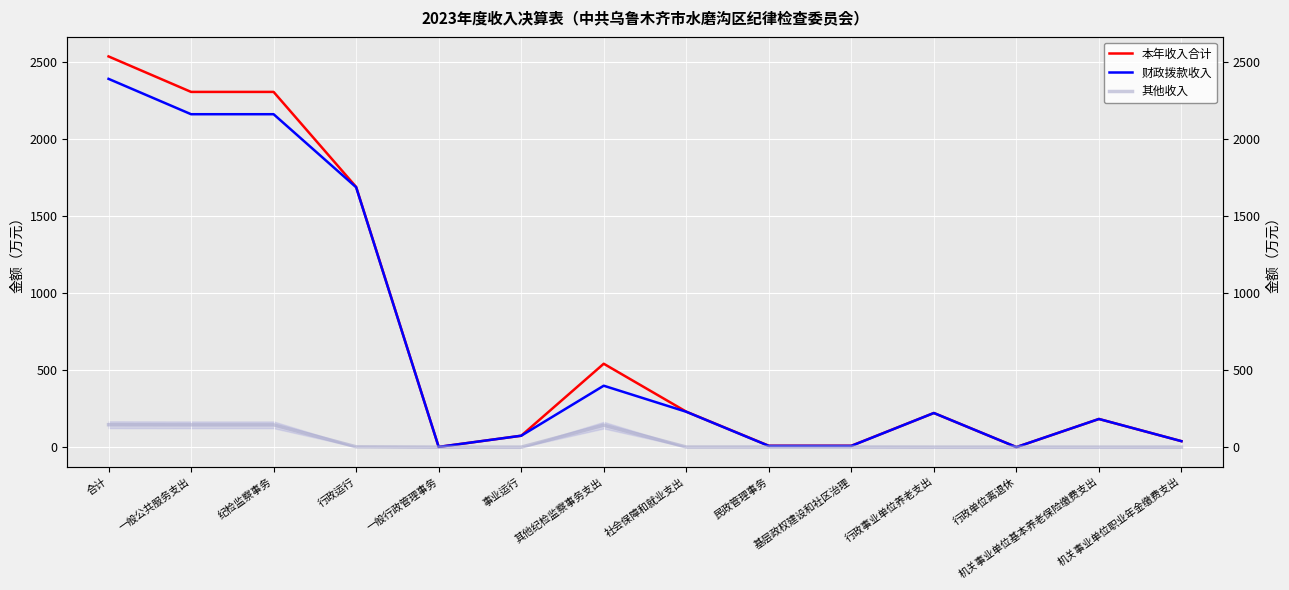

At which label is 本年收入合计 closest to 1267?

行政运行